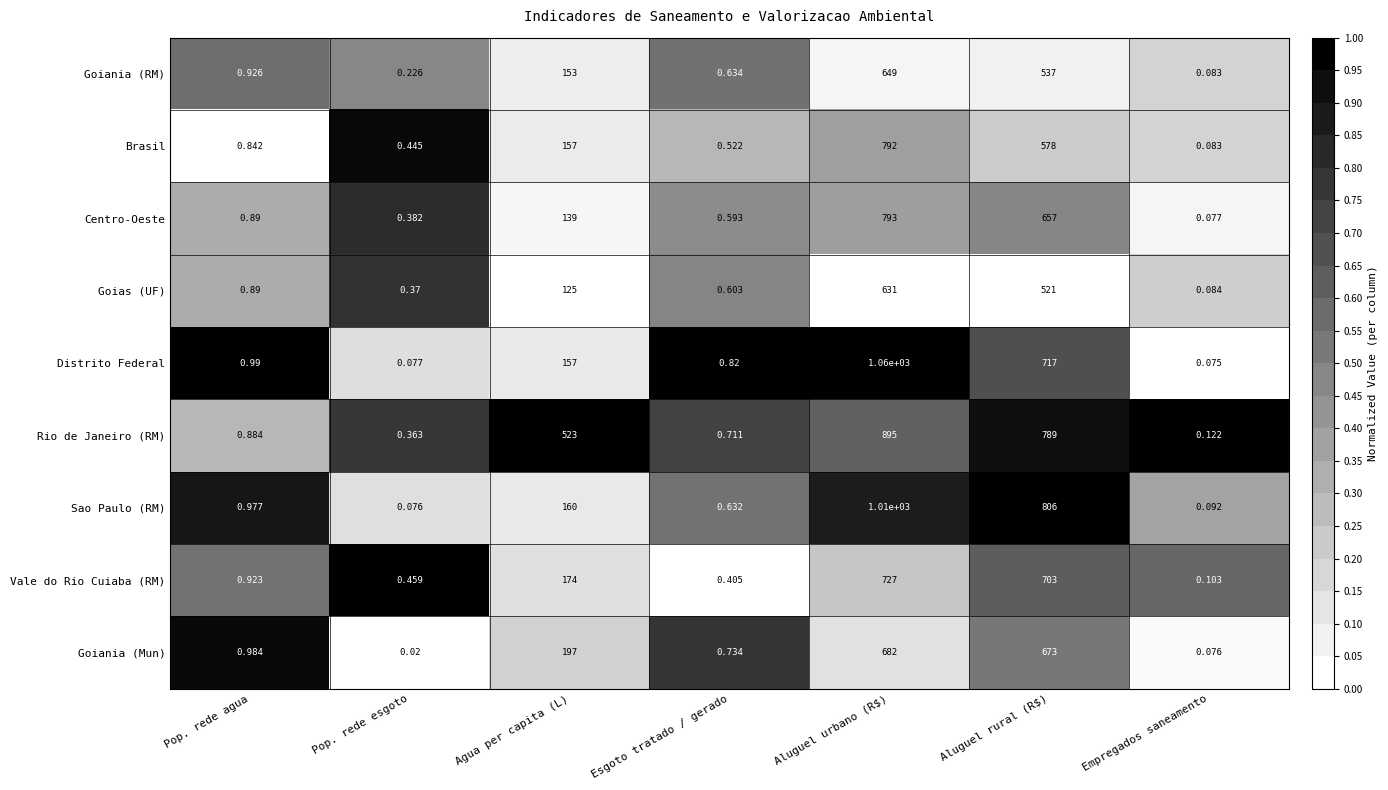

Which series has the largest range (max minus min)?

Distrito Federal